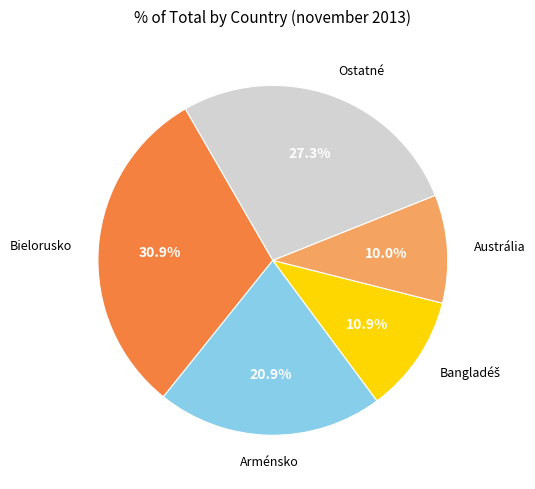

Is there any slice that represents more than half of the pie?

No